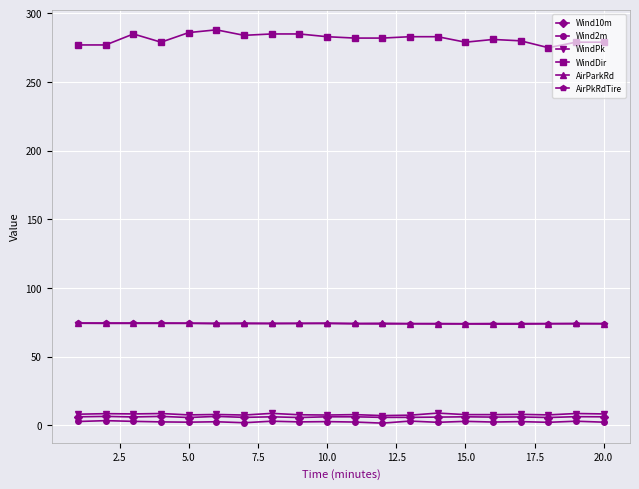

At how many categories does at least one series exceed 250?

20